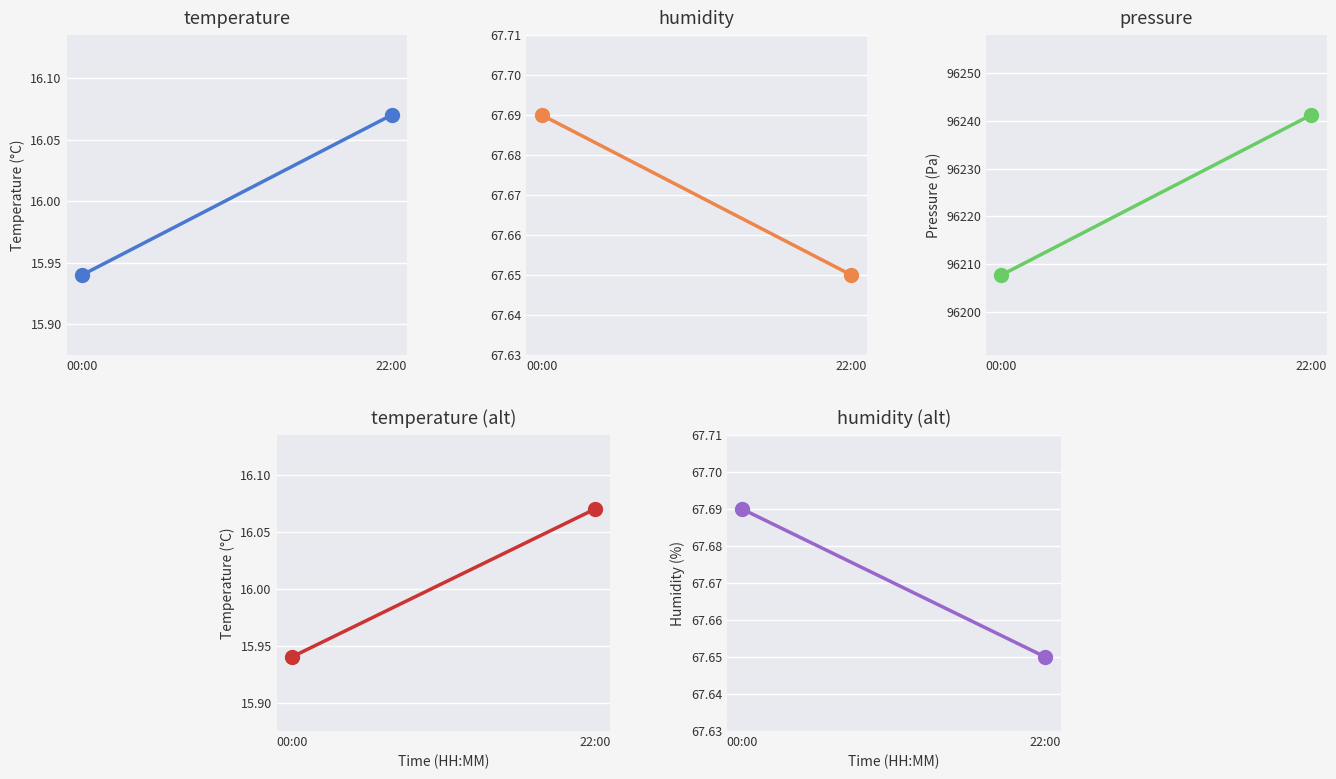

Between 22:00 and 00:00, which is larger?

22:00